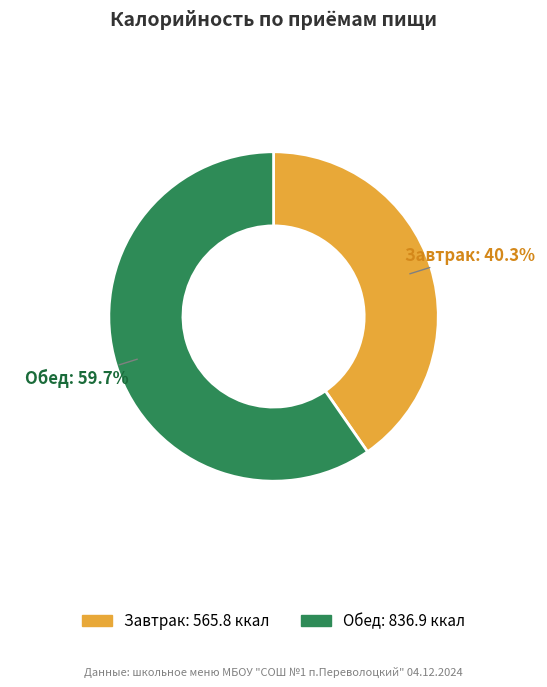

Approximately how many times larger is the value at Обед compared to Завтрак?

1.5